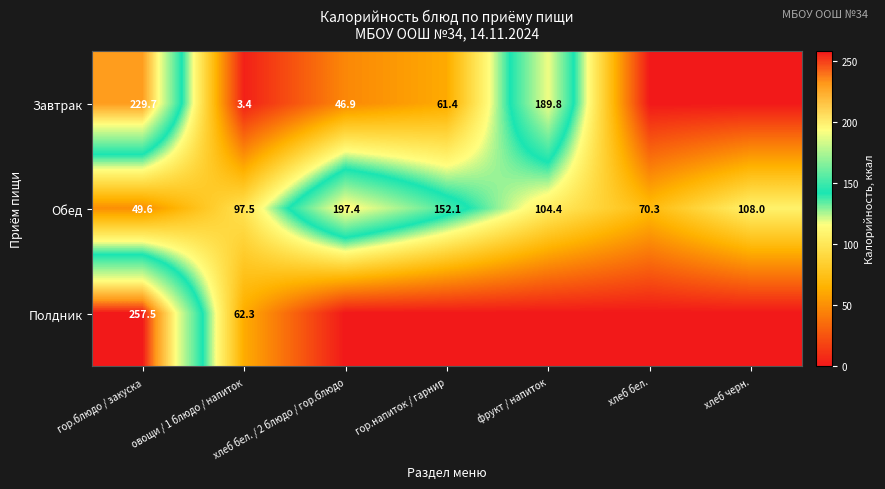

Is it true that Обед equals 97.6 at хлеб бел. / 2 блюдо / гор.блюдо?

False